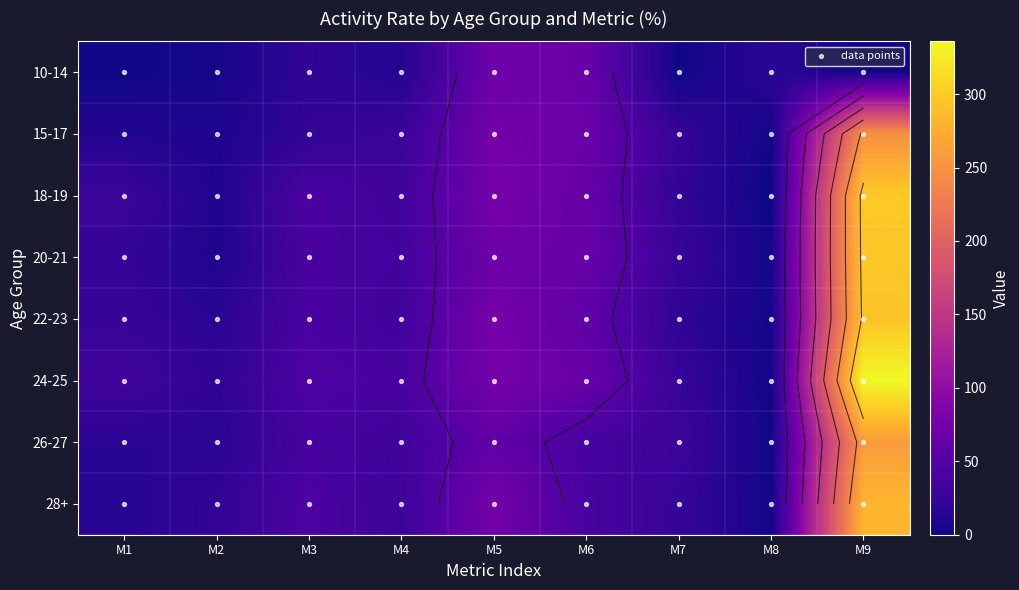

At how many categories does at least one series exceed 216?

1